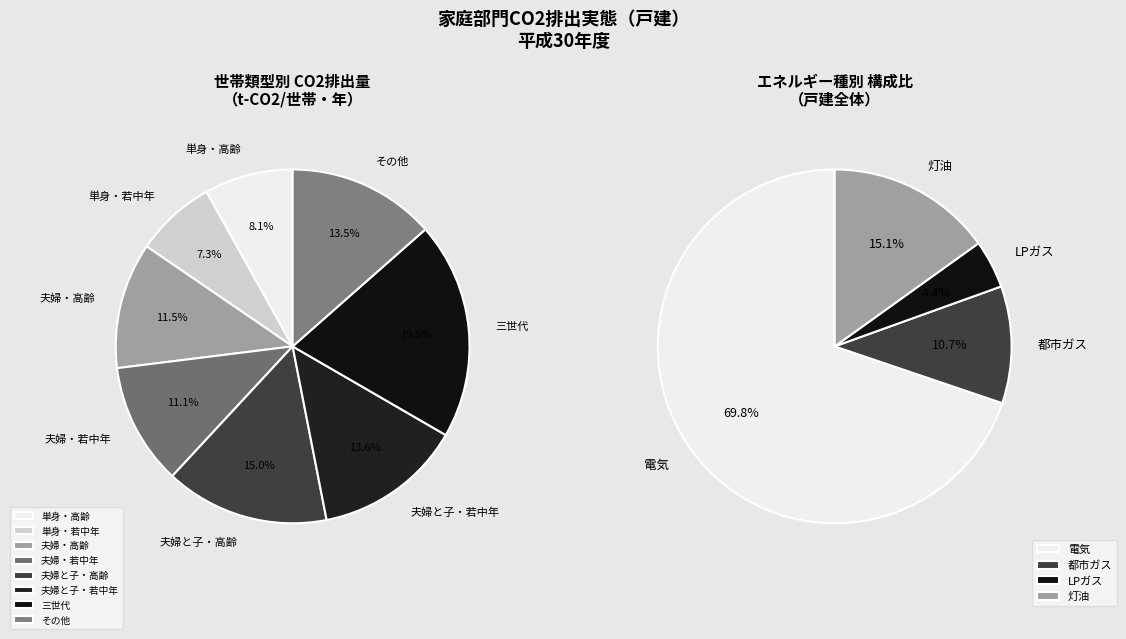

Is there any slice that represents more than half of the pie?

No